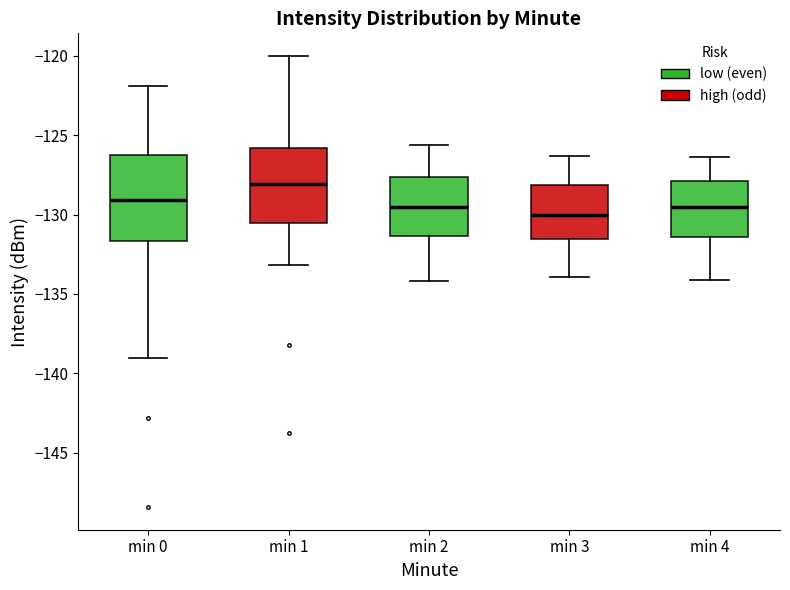

Reading left to right, read every box against the y-axis: the position of its median line, the range the box covers, and the ends of its whiskers. The values are not printed on the chart, so give them approximately, as read against the axis.

min 0: median -129.0, box -131.5 to -126.0, whiskers -139.0 to -122.0
min 1: median -128.0, box -130.5 to -126.0, whiskers -133.0 to -120.0
min 2: median -129.5, box -131.5 to -127.5, whiskers -134.0 to -125.5
min 3: median -130.0, box -131.5 to -128.0, whiskers -134.0 to -126.5
min 4: median -129.5, box -131.5 to -128.0, whiskers -134.0 to -126.5